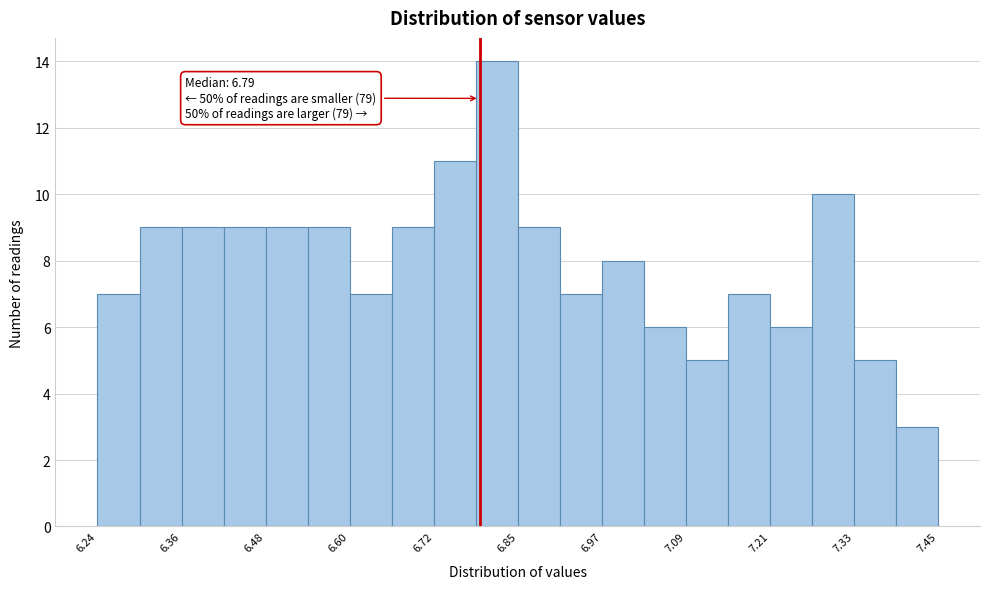

Around what value on the x-axis is the tallest bar? Give the approximate position of its centre, as read against the axis.

6.82